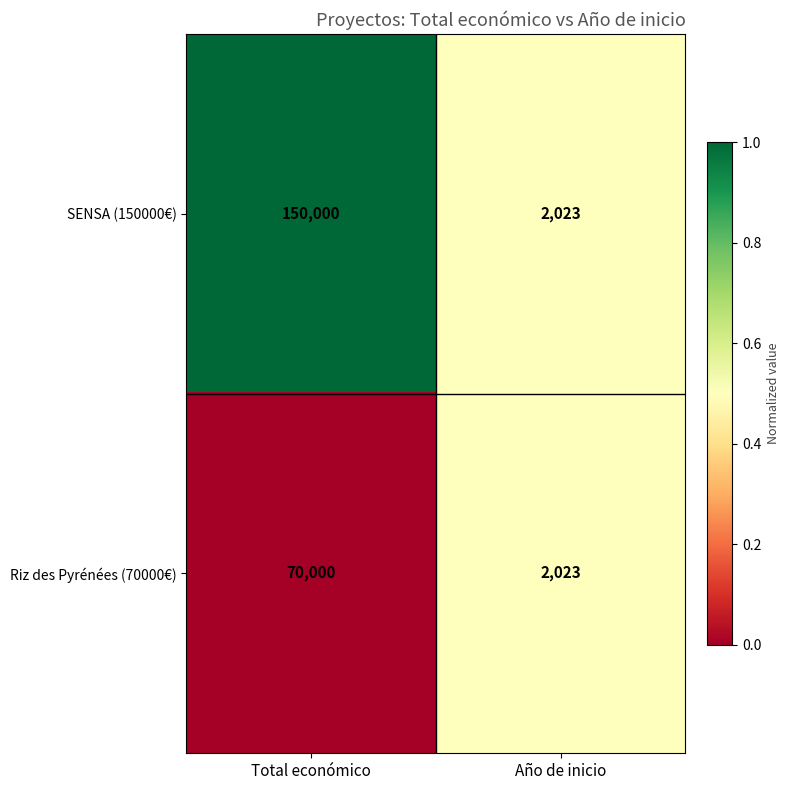

At which label is SENSA (150000€) closest to 76011?

Año de inicio